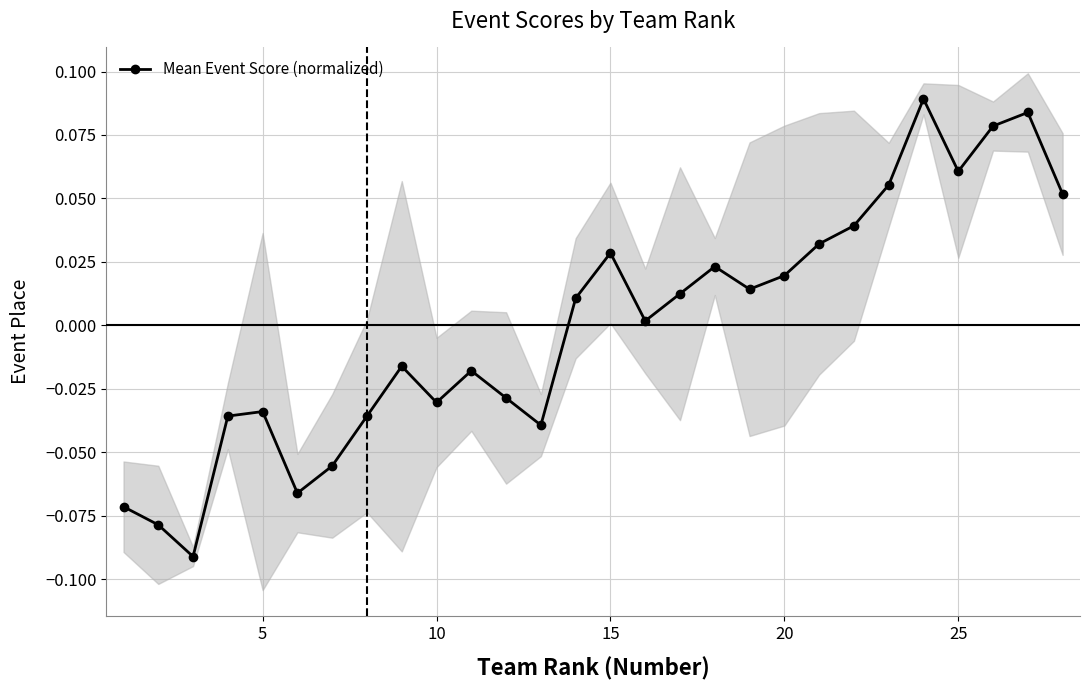

How many interior local peaks (higher than both neighbors) does the data have?

7